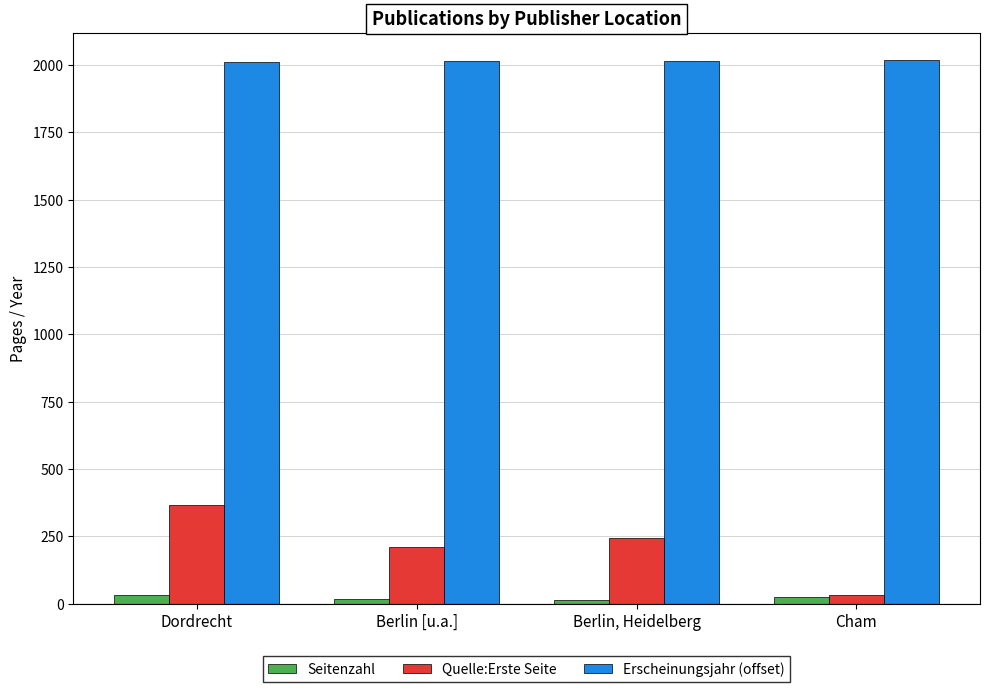

What is the approximate value of Quelle:Erste Seite at Berlin [u.a.]?

211